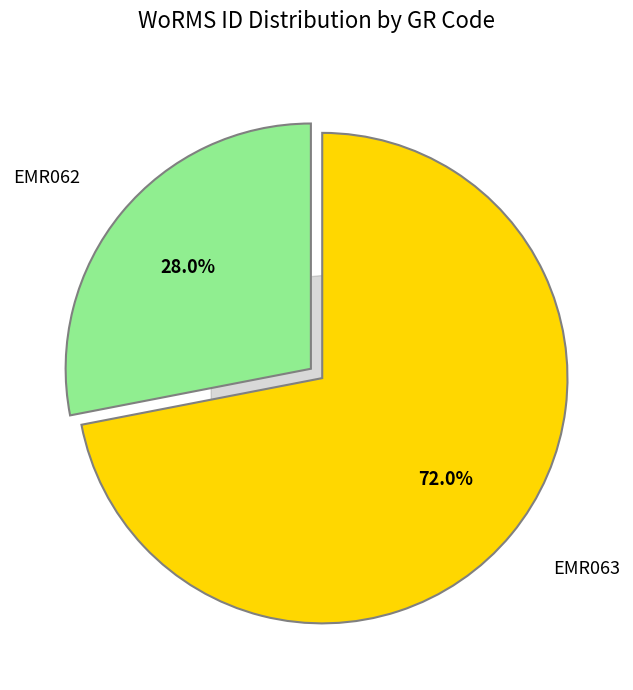

Is there any slice that represents more than half of the pie?

Yes